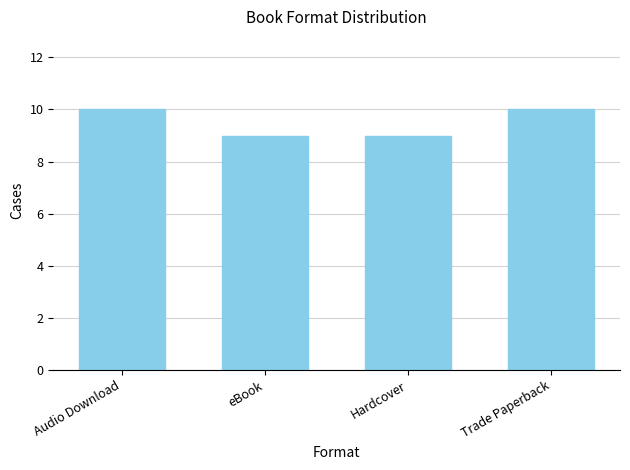

What is the sum of the values at Hardcover and Trade Paperback?

19